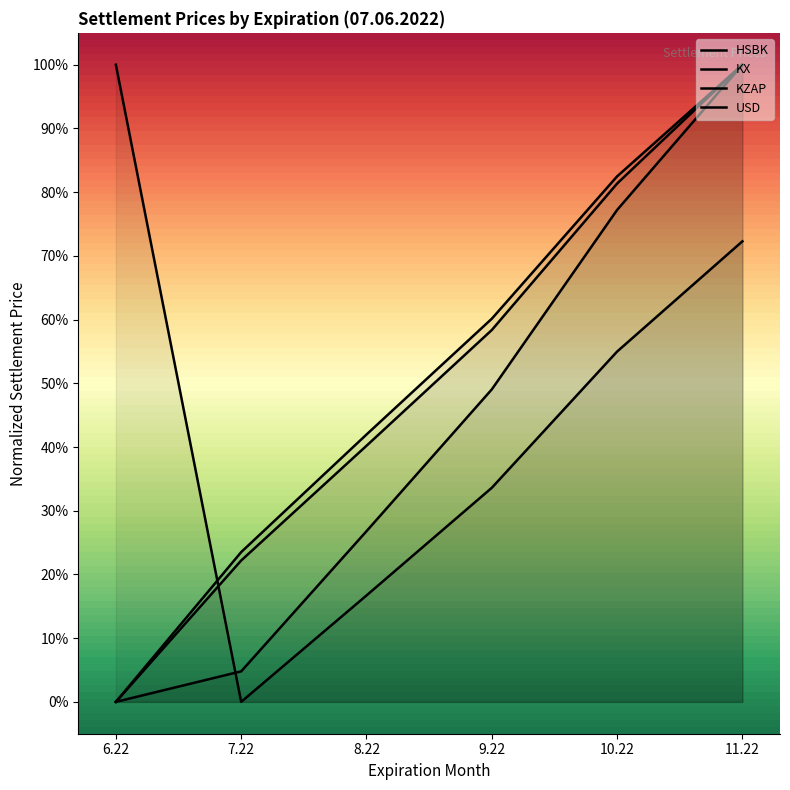

Rank the series at 10.22 from highest to lowest value.

USD, HSBK, KX, KZAP